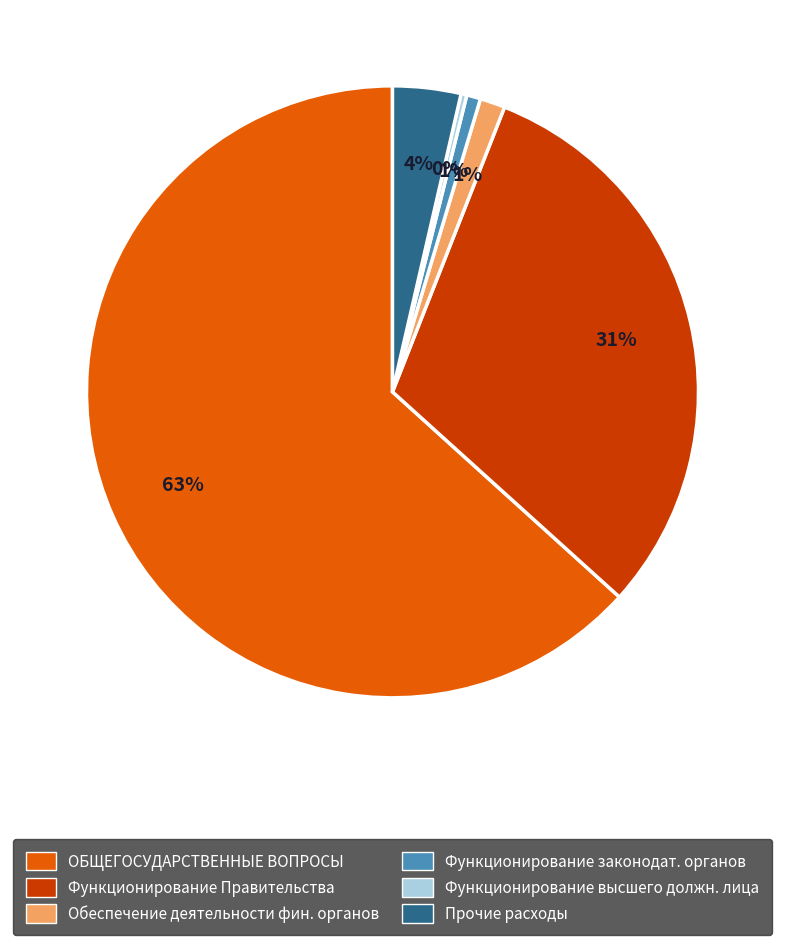

Does any single category account for the majority?

Yes